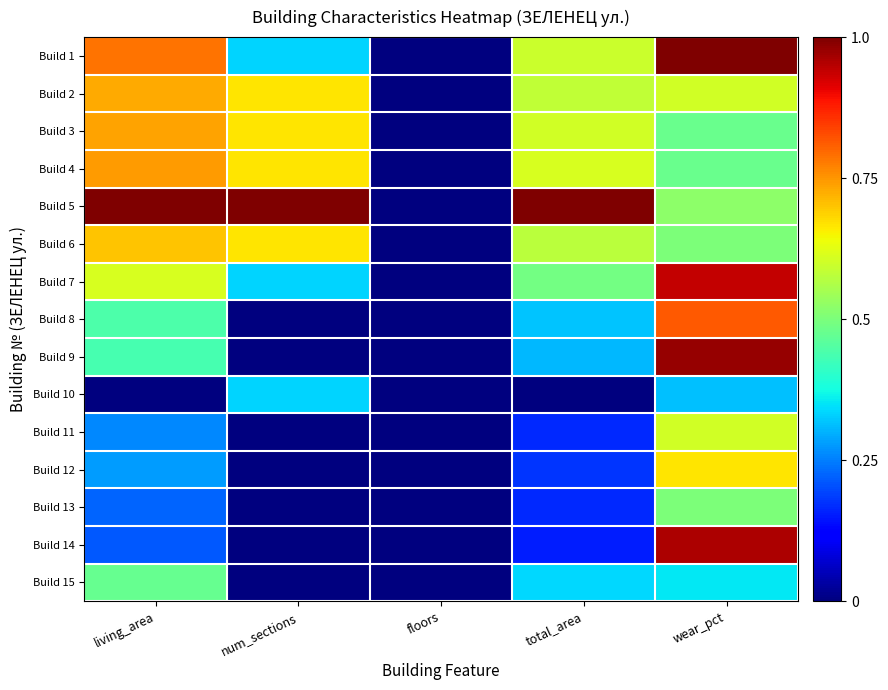

Between total_area and floors, which is larger?

total_area